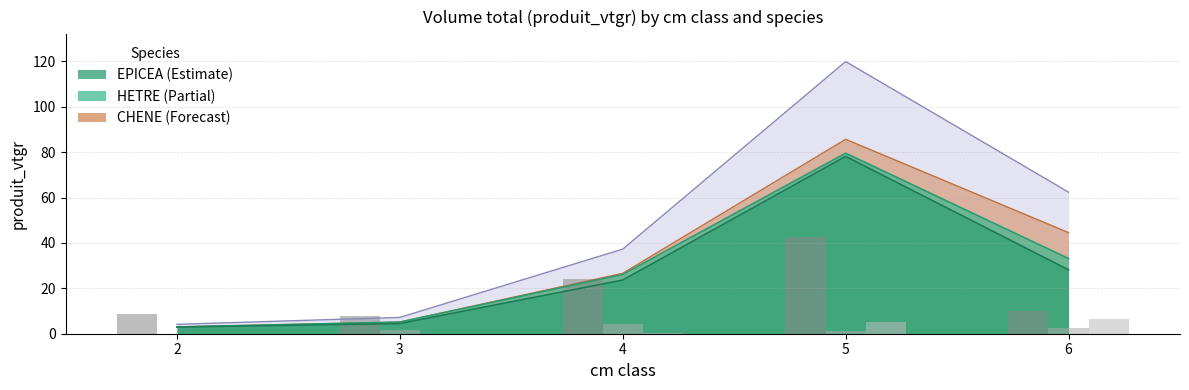

What is the approximate value of HETRE at 6?

5.0